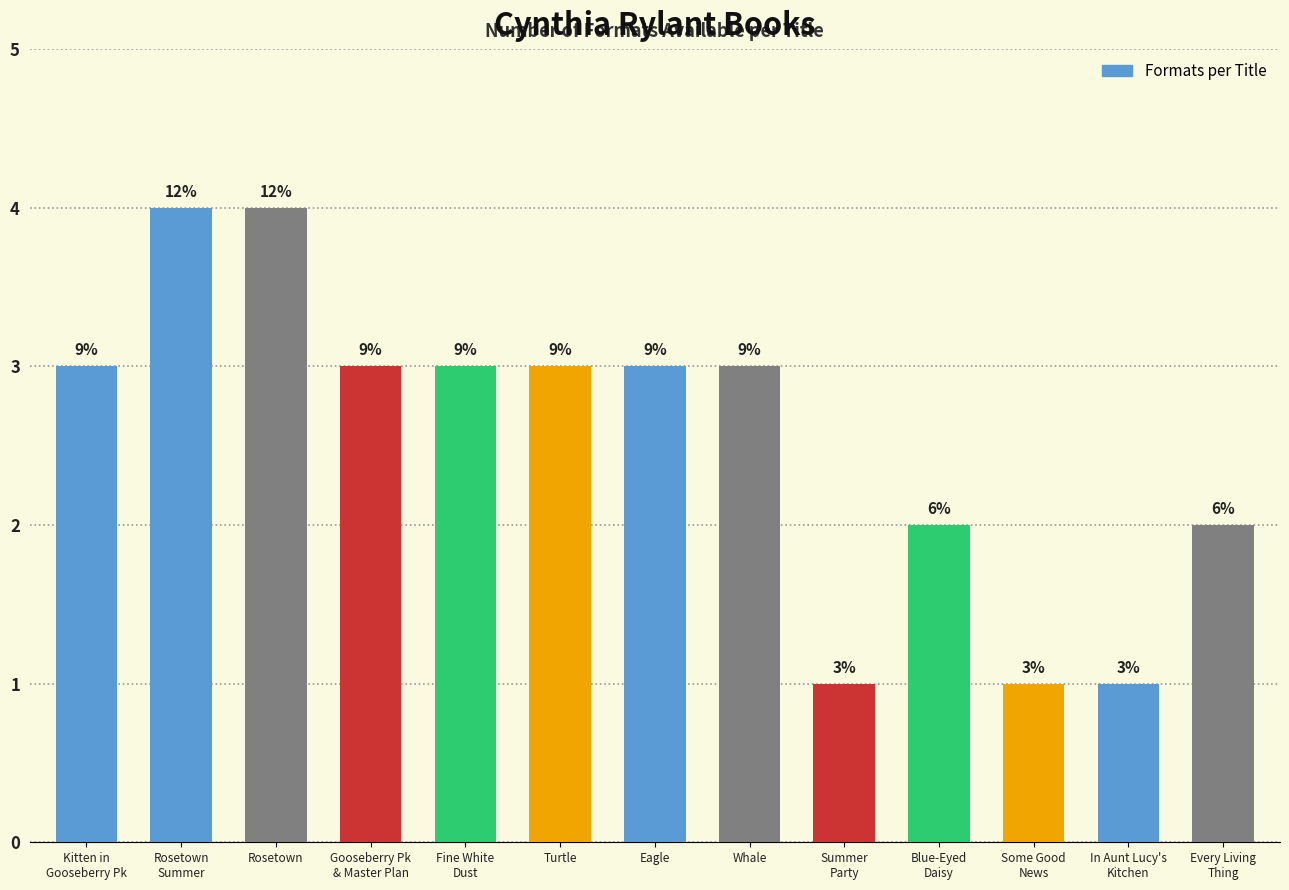

What is the label of the 4th bar from the left?

Gooseberry Pk
& Master Plan